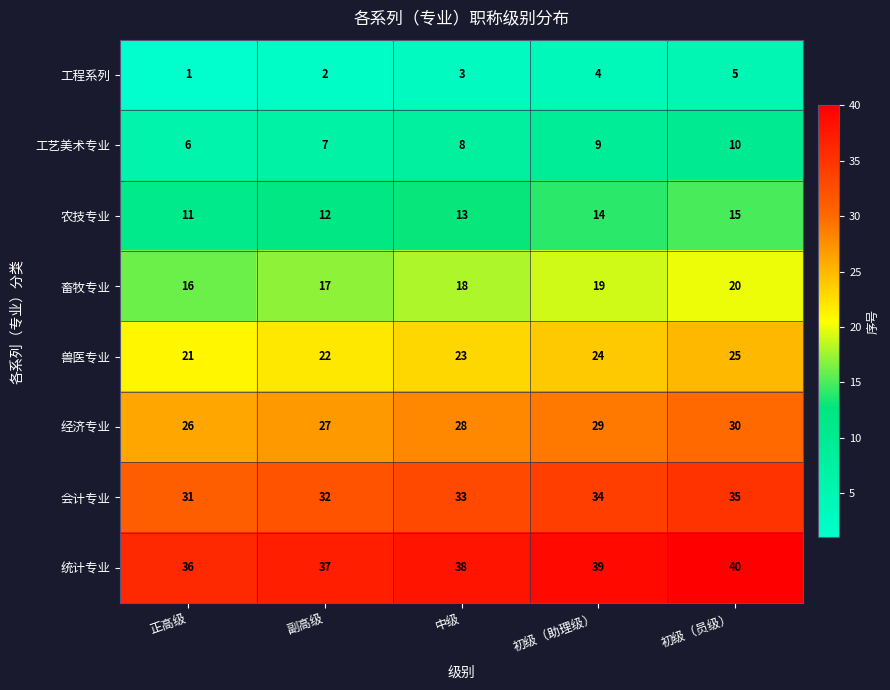

Rank the series at 中级 from highest to lowest value.

统计专业, 会计专业, 经济专业, 兽医专业, 畜牧专业, 农技专业, 工艺美术专业, 工程系列